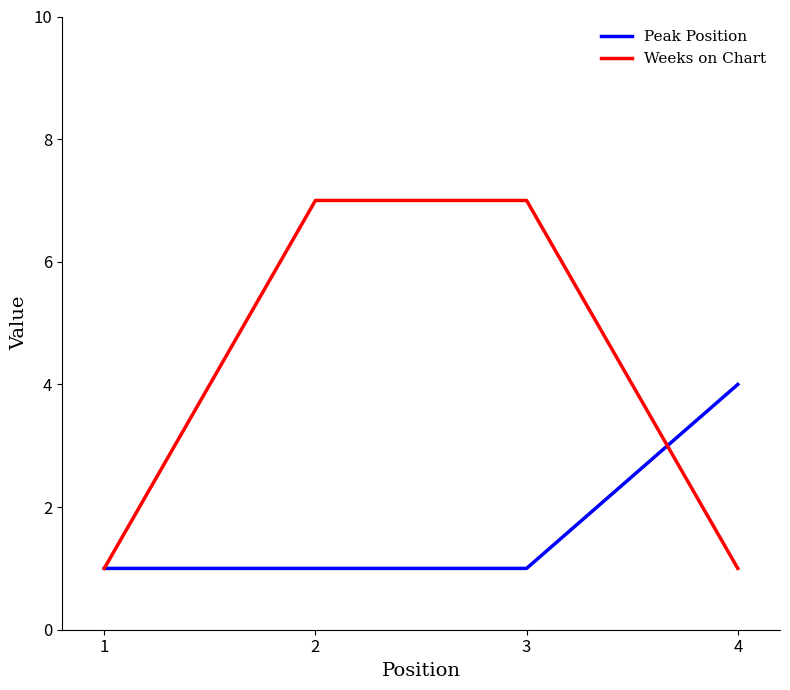

Which series has the largest total across all categories?

Weeks on Chart